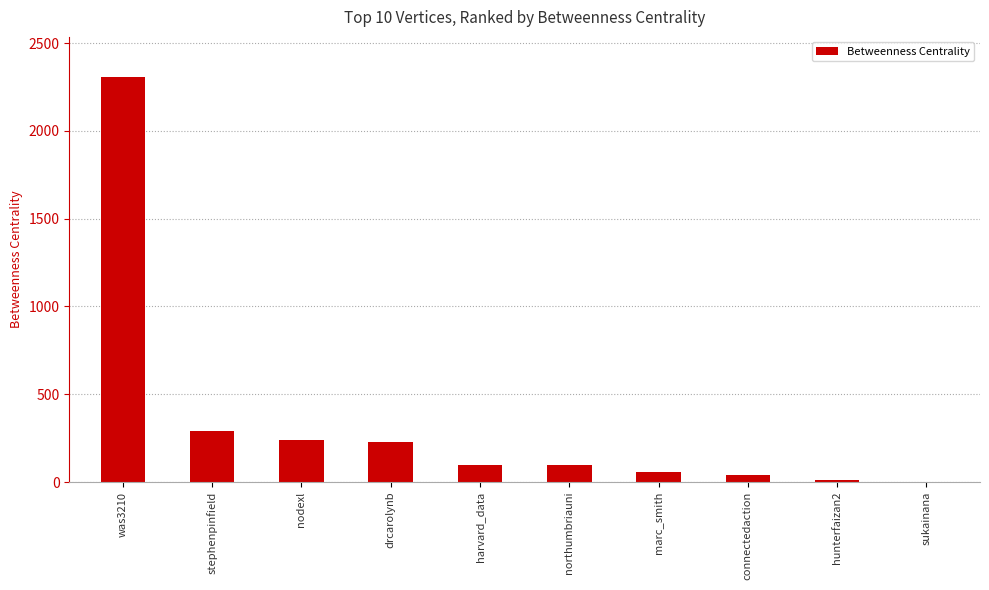

Which label corresponds to the largest value in the chart?

was3210